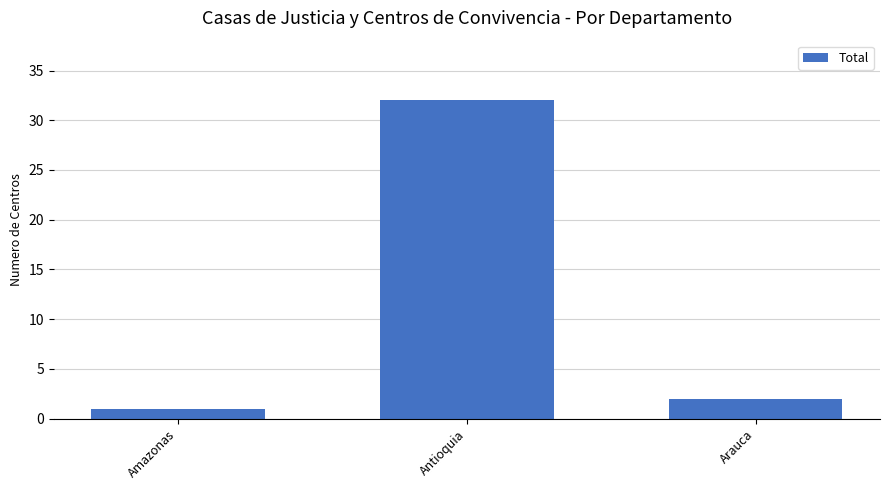

Where does the data first go above 2?

Antioquia